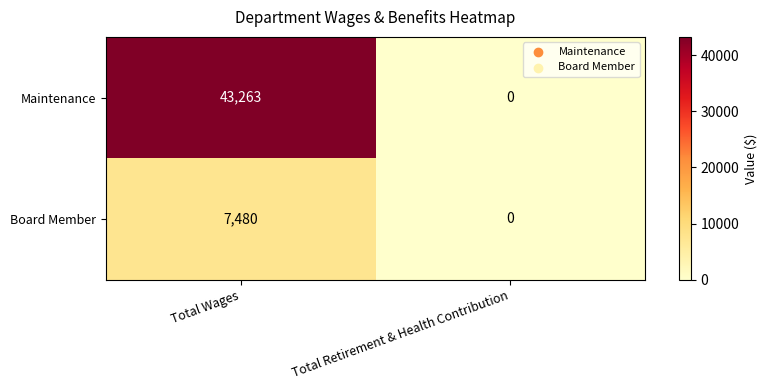

List the series in order of their overall mean, highest first.

Maintenance, Board Member